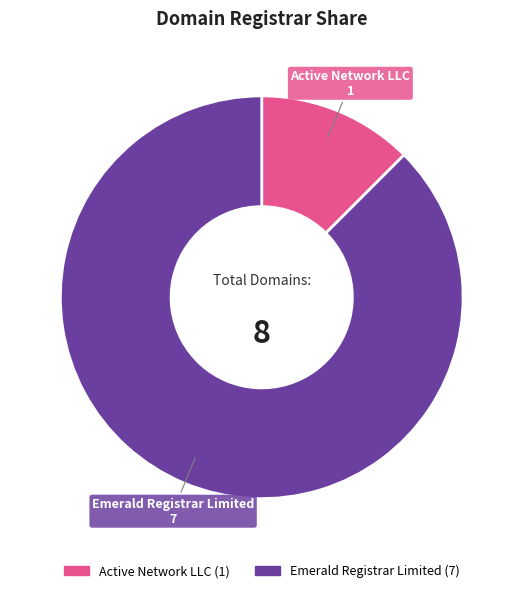

True or false: Active Network LLC accounts for 6% of the total.

False